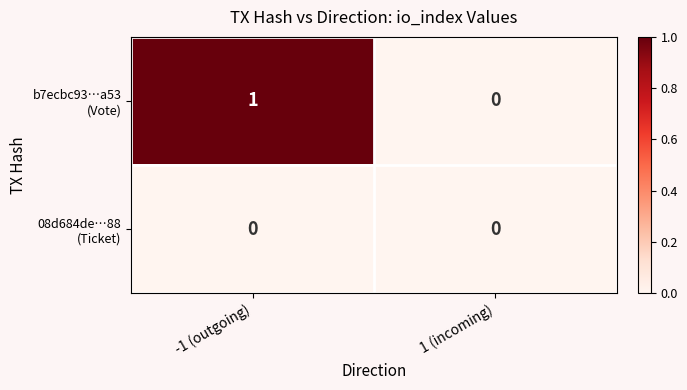

At which category does the chart reach its peak across all series?

-1 (outgoing)